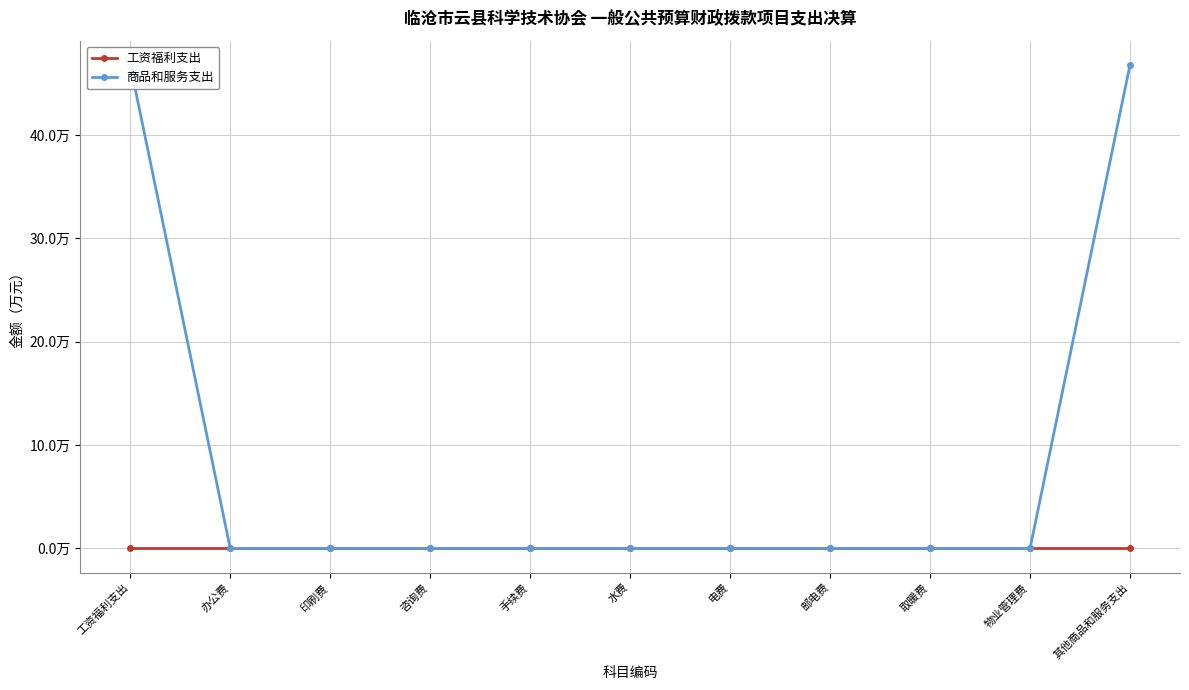

How many lines are shown in the chart?

2